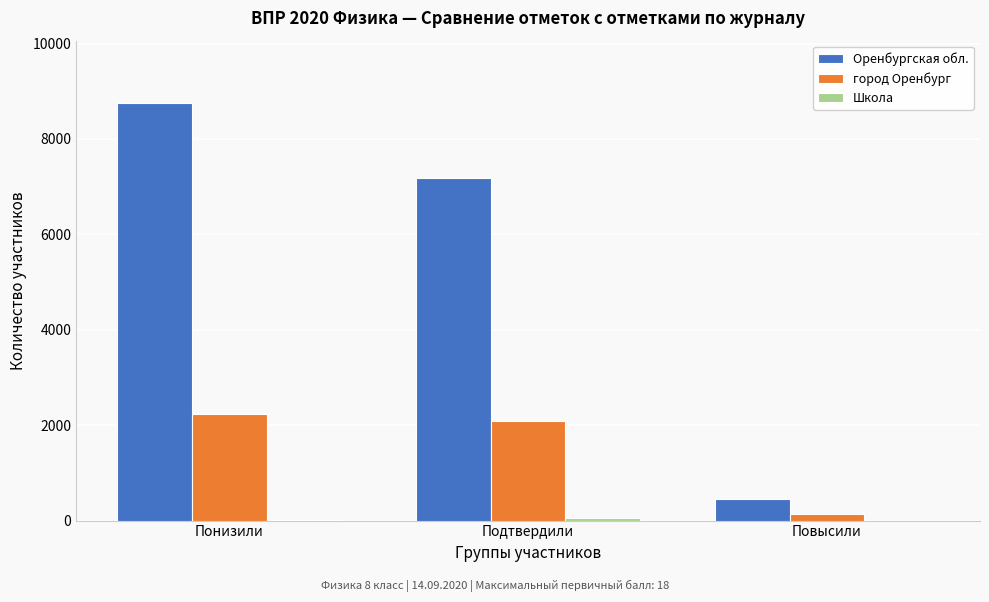

Between Понизили and Повысили, which series saw the biggest shift?

Оренбургская обл.